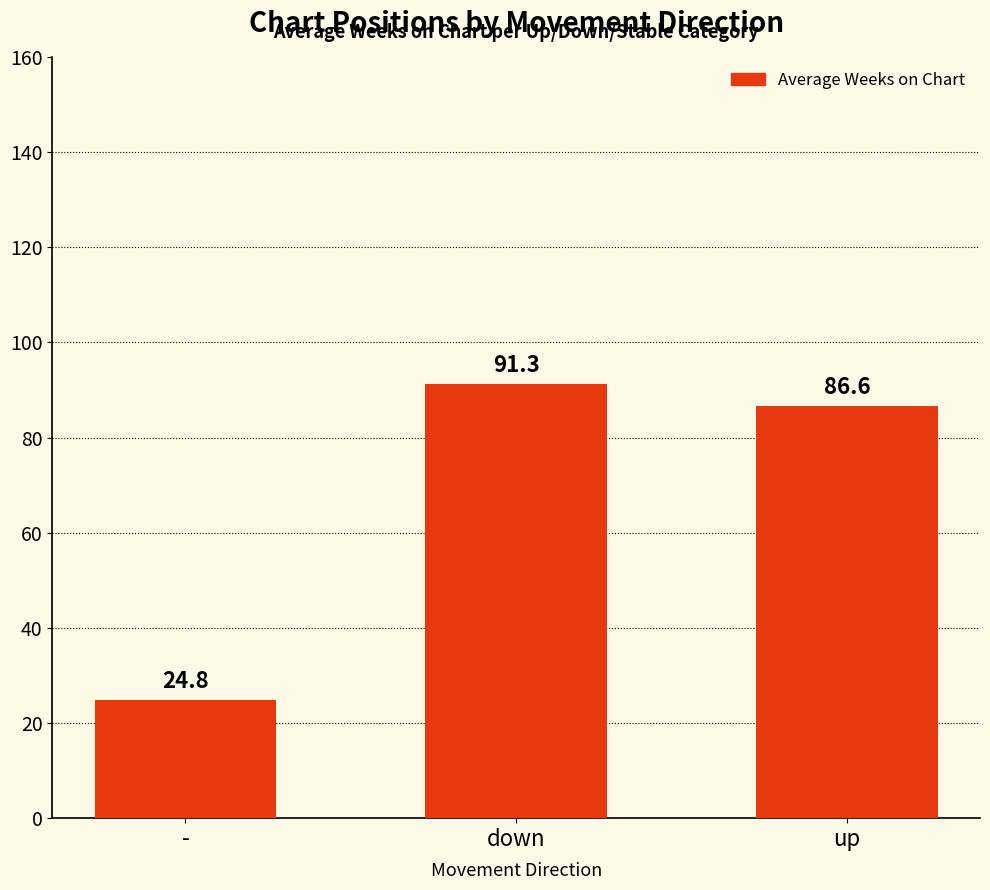

At which label does the data first exceed 86?

down